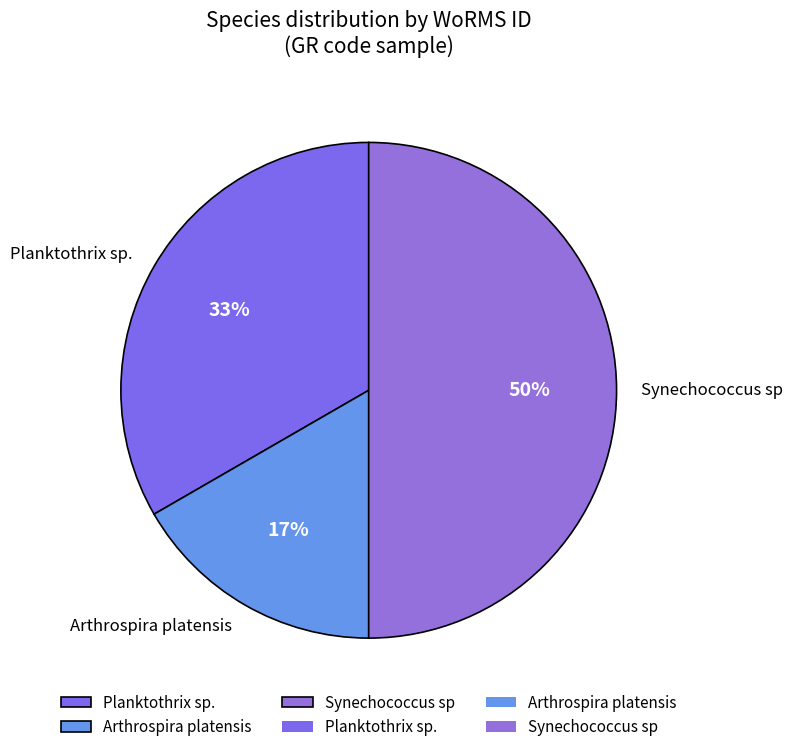

Between Arthrospira platensis and Planktothrix sp., which is larger?

Planktothrix sp.